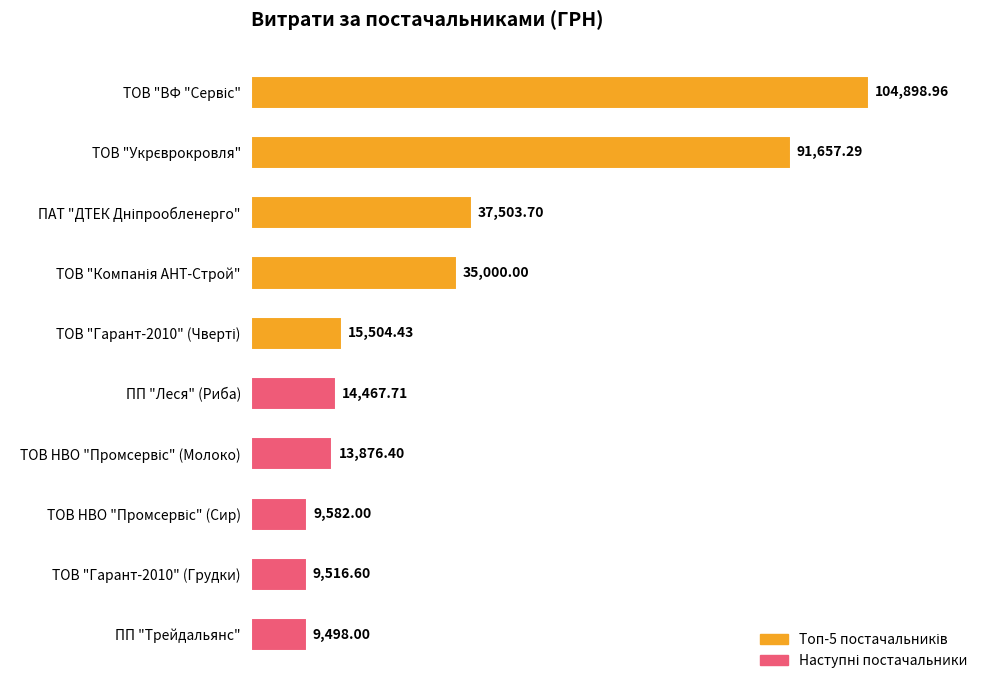

Which label corresponds to the smallest value in the chart?

ПП "Трейдальянс"